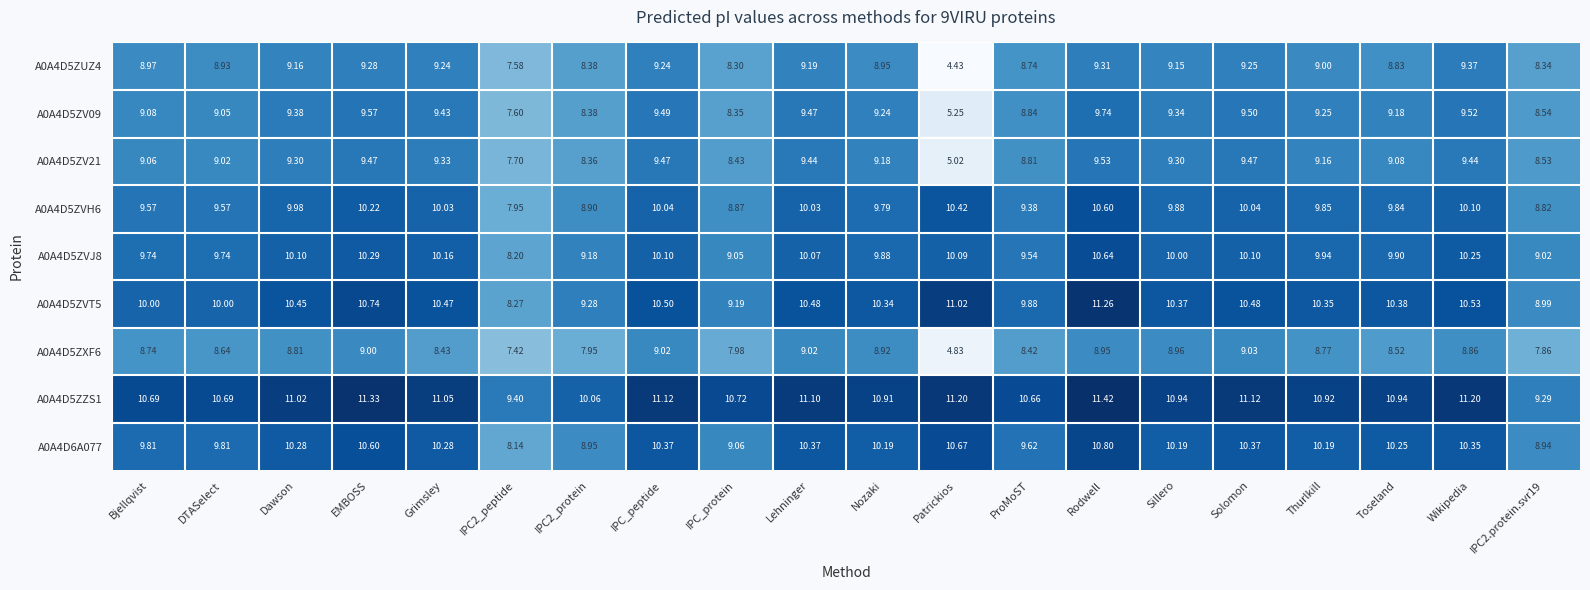

Is the value of A0A4D5ZVT5 at Nozaki greater than the value of A0A4D5ZV09 at Wikipedia?

Yes